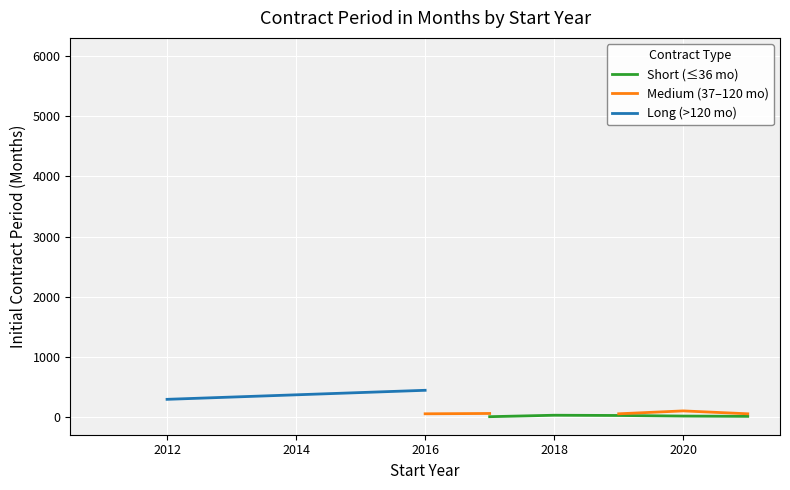

True or false: Medium (37–120 mo) has a value of 65.3 at 2016.

True